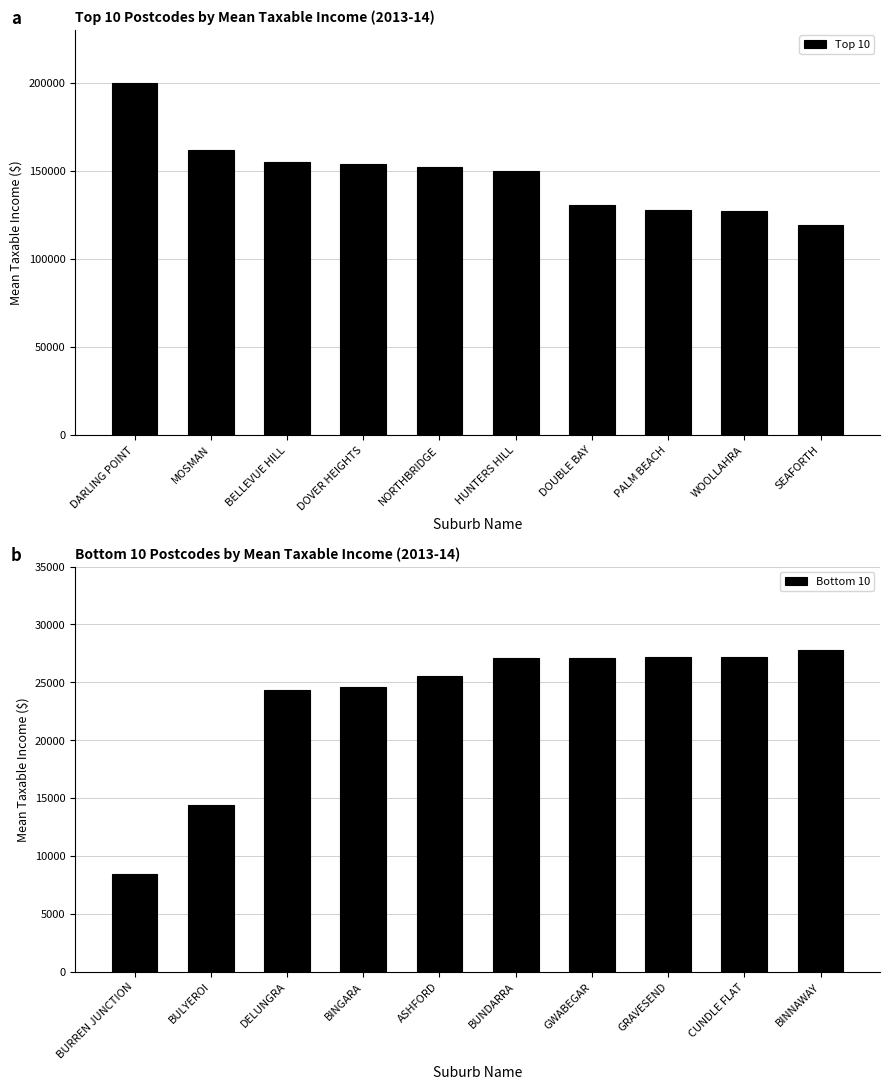

What is the difference between the Top 10 values at DARLING POINT and BELLEVUE HILL?

44843